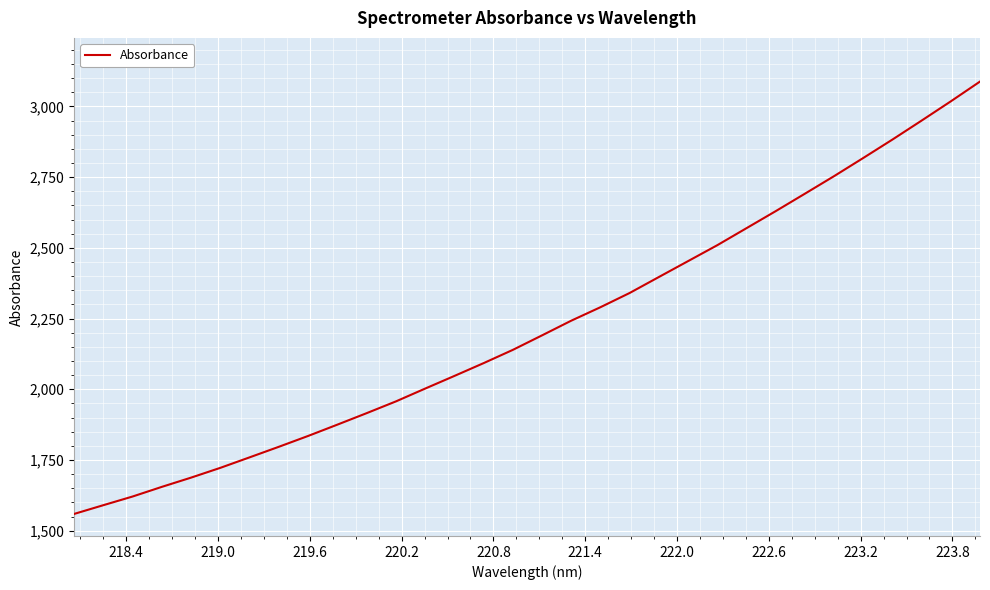

What is the greatest value displayed?

3088.1